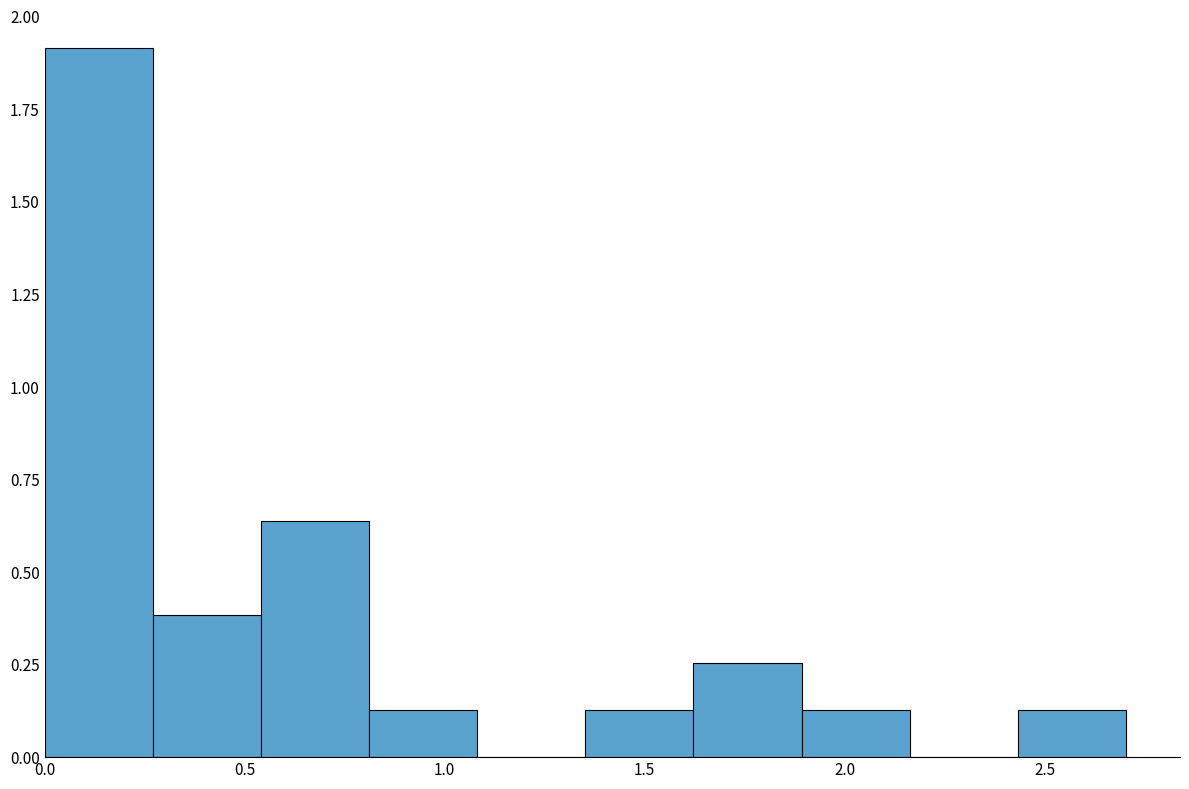

Reading left to right, list every bar in this chart as the range it spans on the x-axis followed by its height. Neither the bar edges nor the heights are printed on the chart, so give them approximately, as read against the axes.

0.00 to 0.25: 1.90
0.25 to 0.55: 0.40
0.55 to 0.80: 0.65
0.80 to 1.10: 0.15
1.10 to 1.35: 0
1.35 to 1.60: 0.15
1.60 to 1.90: 0.25
1.90 to 2.15: 0.15
2.15 to 2.45: 0
2.45 to 2.70: 0.15